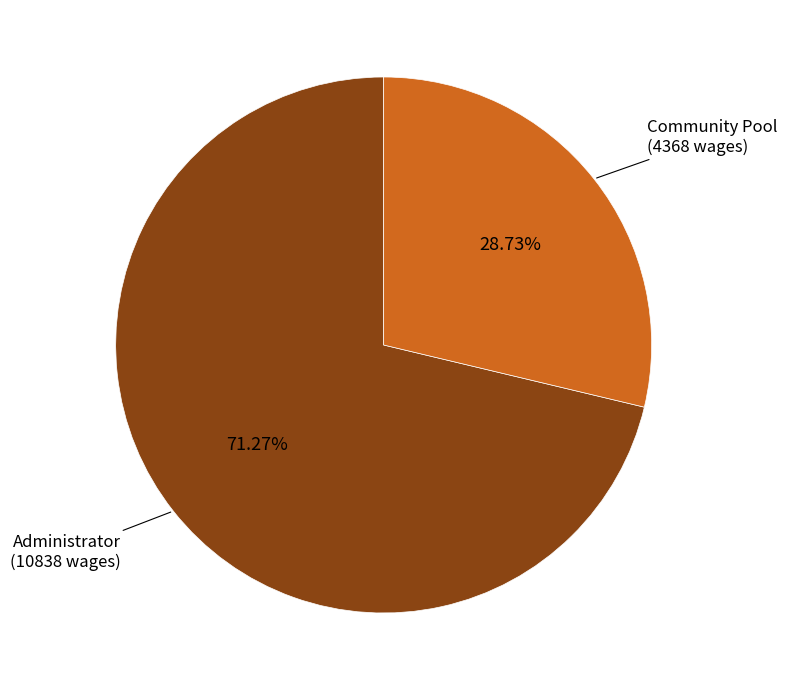

What is the ratio of the value at Community Pool to the value at Administrator?

0.4